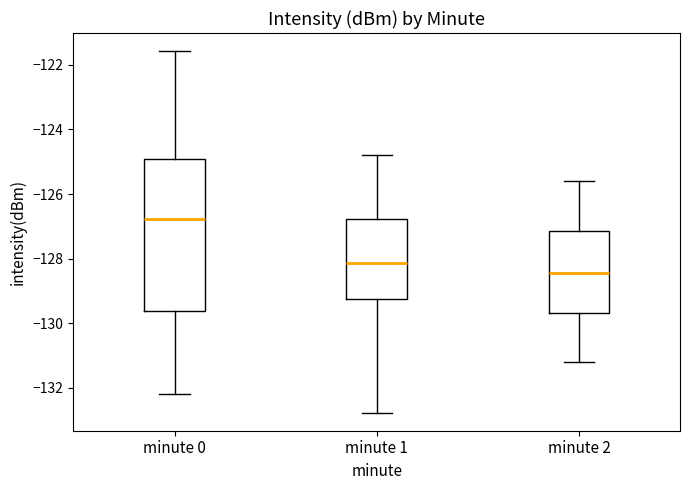

Reading left to right, read every box against the y-axis: the position of its median line, the range the box covers, and the ends of its whiskers. The values are not printed on the chart, so give them approximately, as read against the axis.

minute 0: median -126.8, box -129.6 to -125.0, whiskers -132.2 to -121.6
minute 1: median -128.2, box -129.2 to -126.8, whiskers -132.8 to -124.8
minute 2: median -128.4, box -129.6 to -127.2, whiskers -131.2 to -125.6